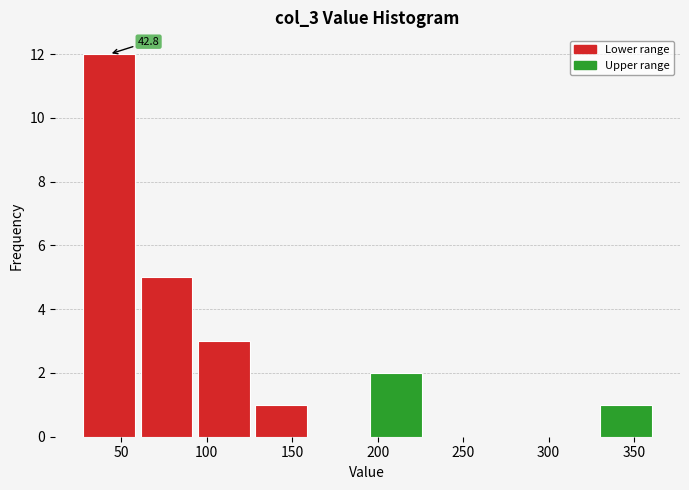

Over which range of the x-axis is the bar tallest?

25 to 60